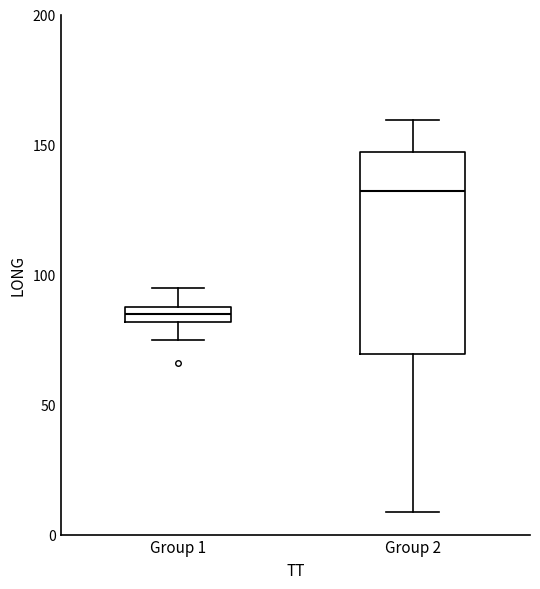

Which box is the tallest, from its lower edge to its upper edge?

Group 2